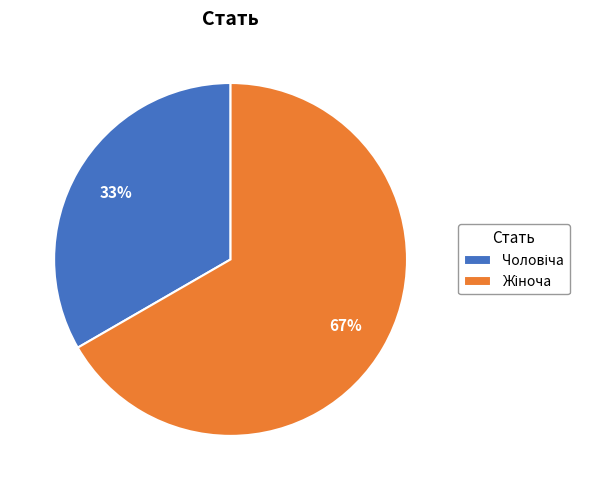

To the nearest percent, what is the average slice percentage?

50%